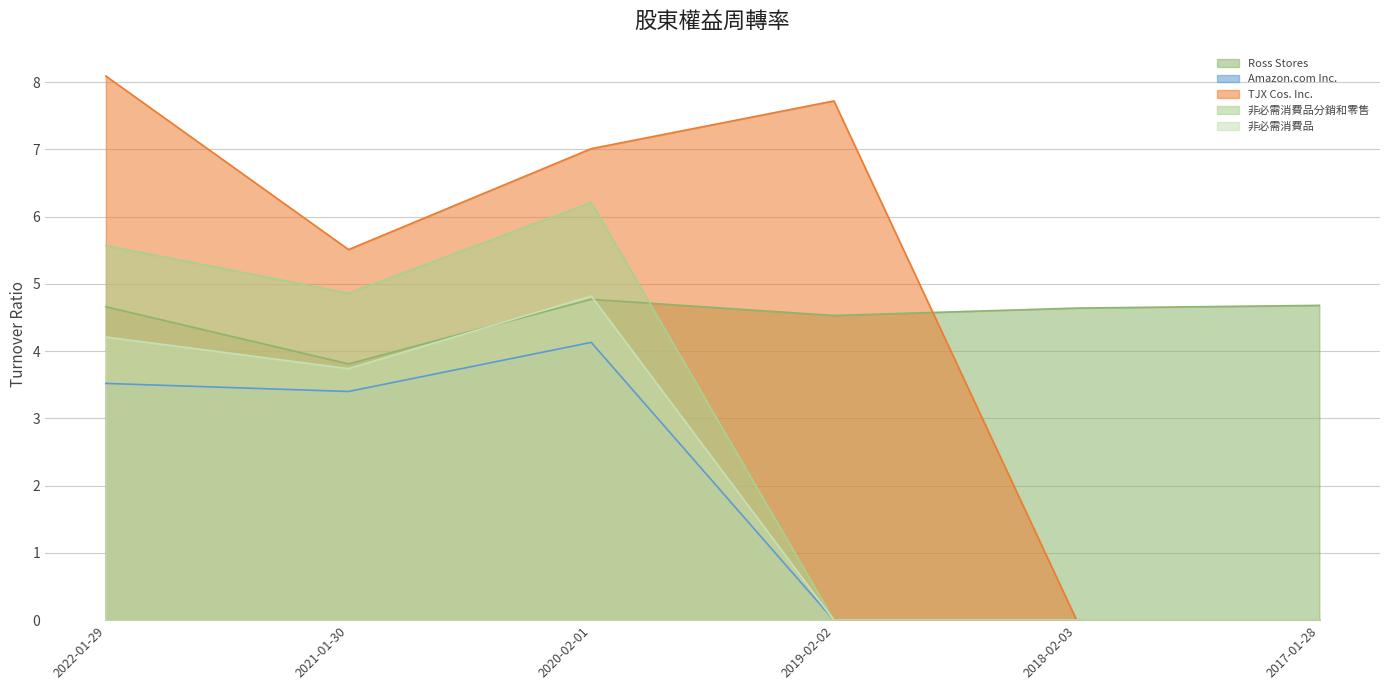

At which category is the sum across all series the highest?

2020-02-01